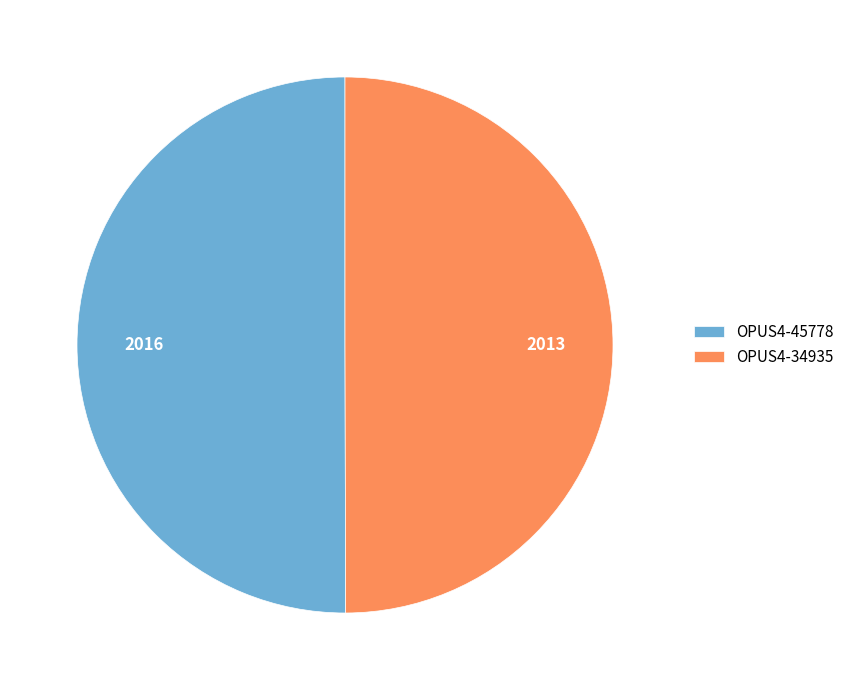

Combined, do OPUS4-45778 and OPUS4-34935 account for over 50%?

Yes